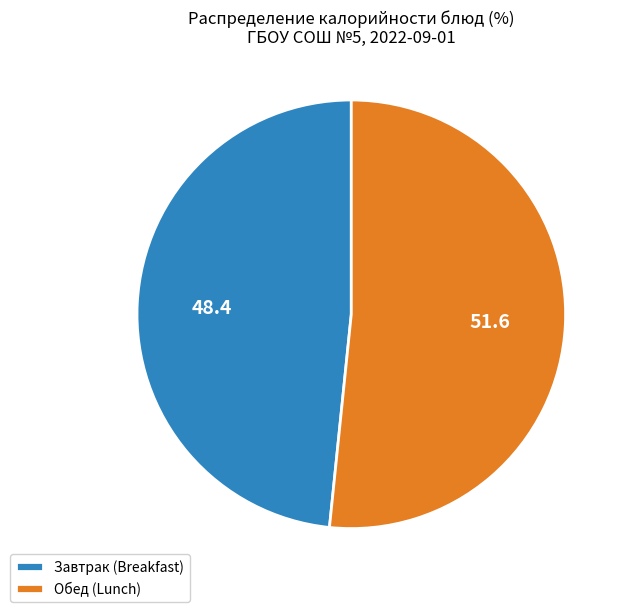

Does any single category account for the majority?

Yes